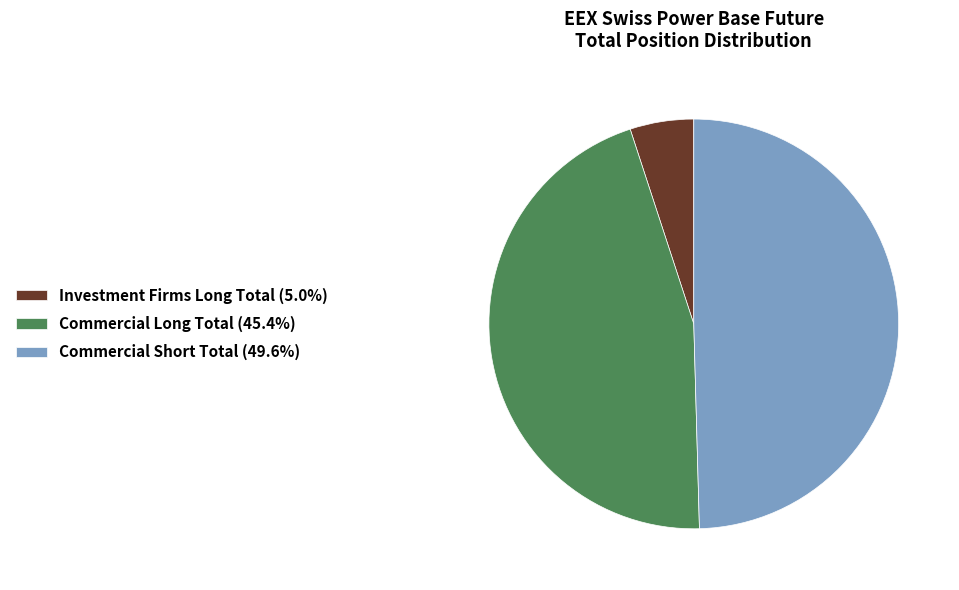

What is the ratio of the value at Commercial Short Total (49.6%) to the value at Commercial Long Total (45.4%)?

1.1